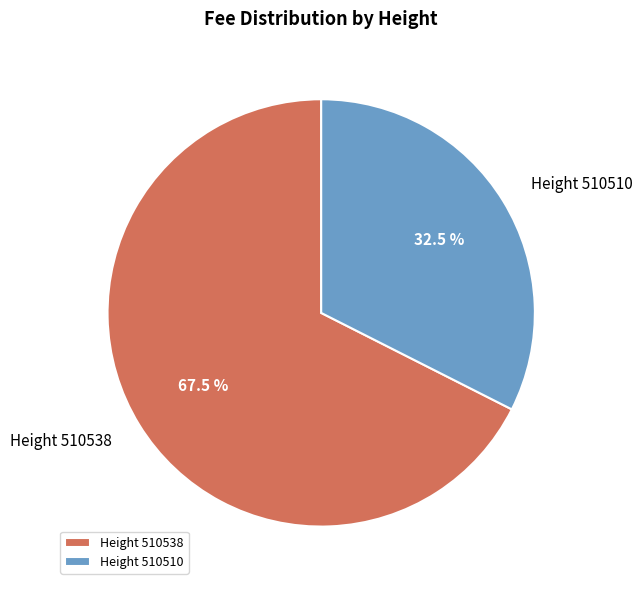

Which category has the biggest portion of the pie?

Height 510538